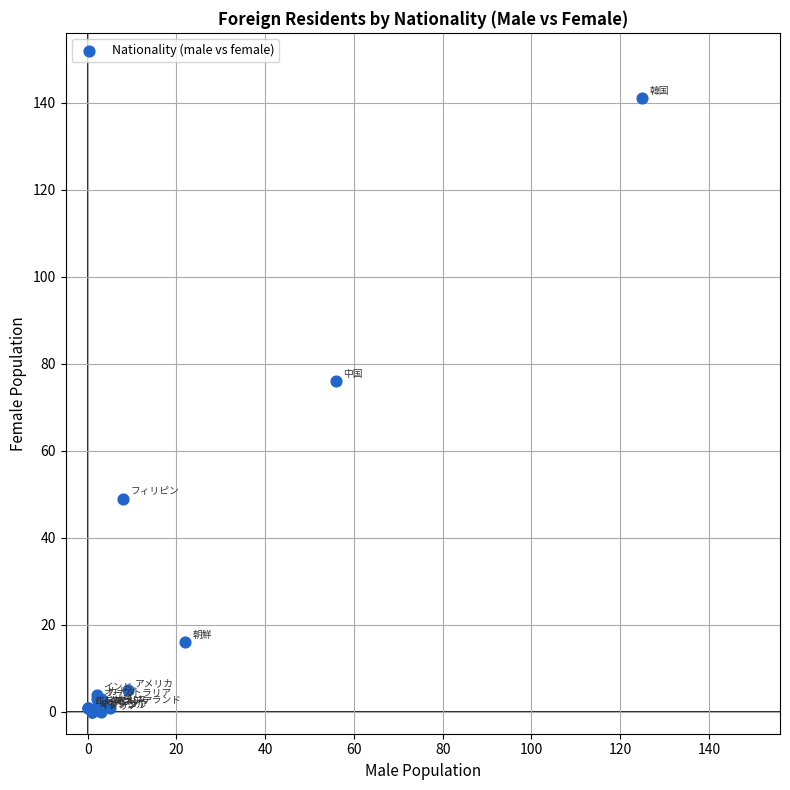

What Y value in the scatter plot is closest to 70?

76